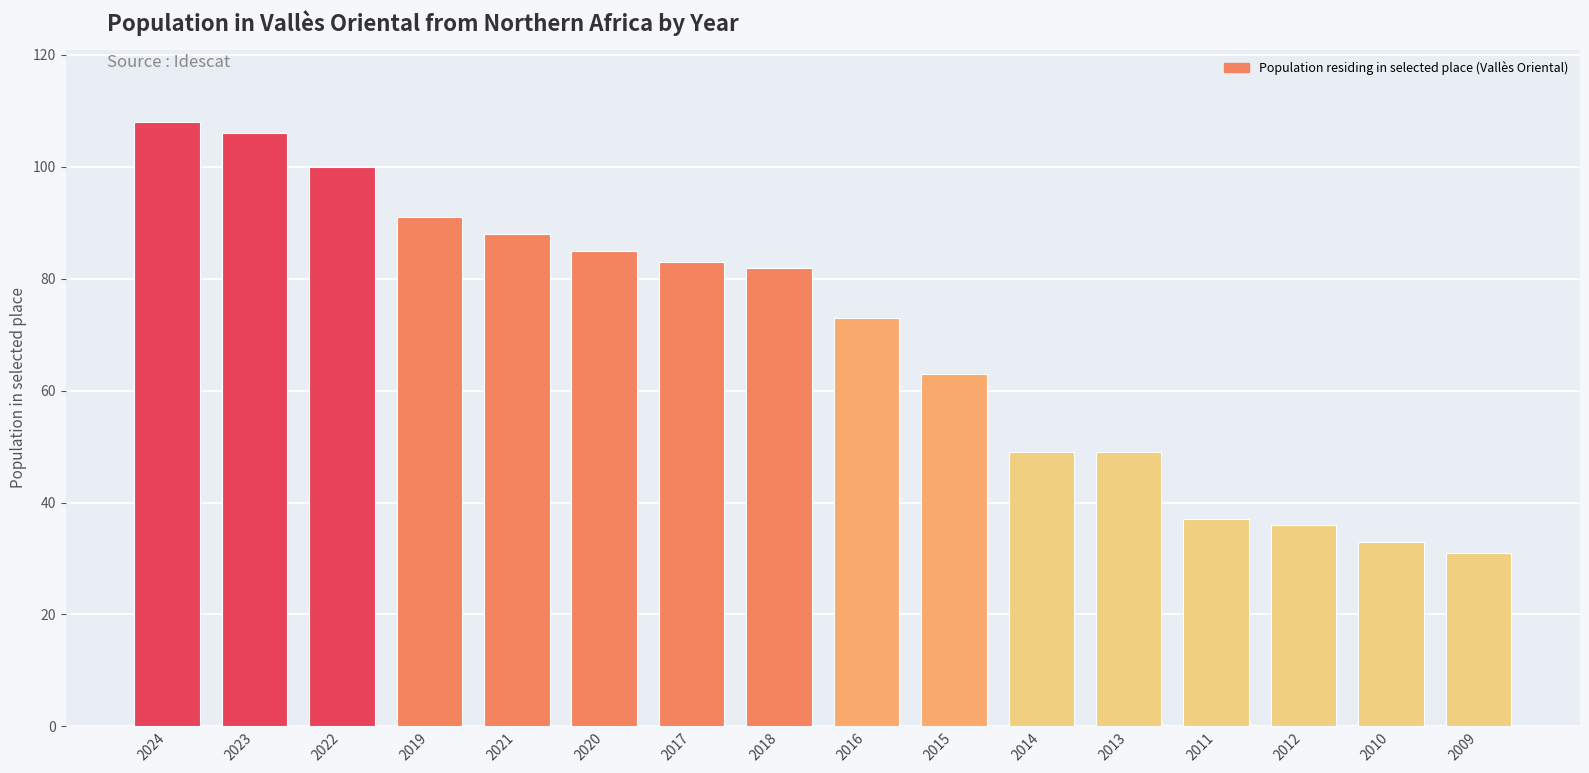

What value does the data have at 2009?

31